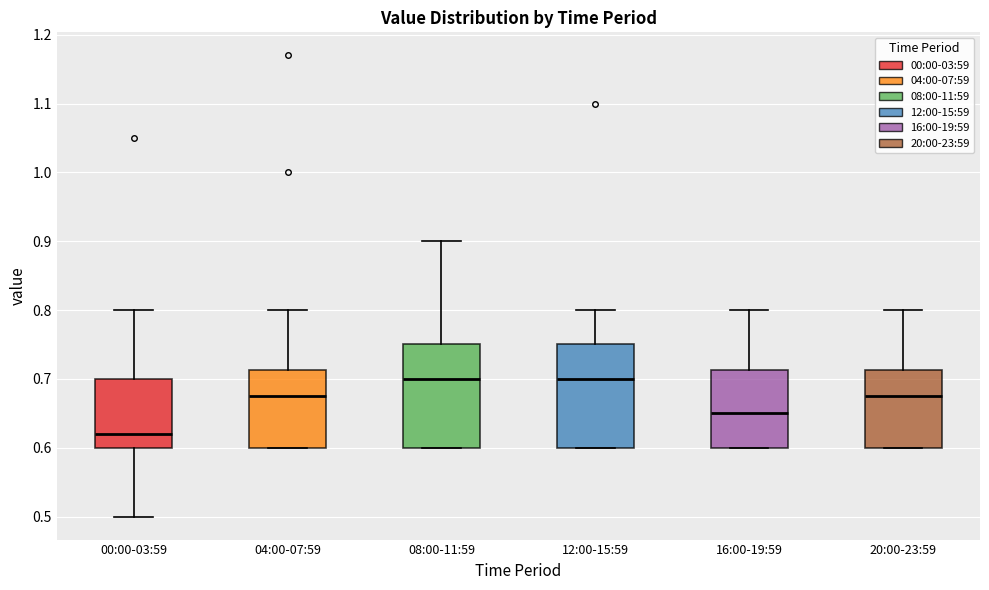

Reading left to right, transcribe this box plot: for each box, give where its median line is, the range the box spans, and where its two whiskers end, as read against the y-axis. The values are not printed on the chart, so give them approximately, as read against the axis.

00:00-03:59: median 0.62, box 0.60 to 0.70, whiskers 0.50 to 0.80
04:00-07:59: median 0.68, box 0.60 to 0.71, whiskers 0.60 to 0.80
08:00-11:59: median 0.70, box 0.60 to 0.75, whiskers 0.60 to 0.90
12:00-15:59: median 0.70, box 0.60 to 0.75, whiskers 0.60 to 0.80
16:00-19:59: median 0.65, box 0.60 to 0.71, whiskers 0.60 to 0.80
20:00-23:59: median 0.68, box 0.60 to 0.71, whiskers 0.60 to 0.80